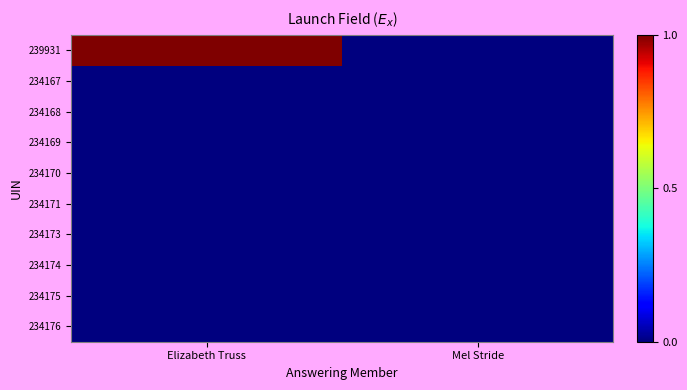

At which category does the chart reach its minimum across all series?

Mel Stride